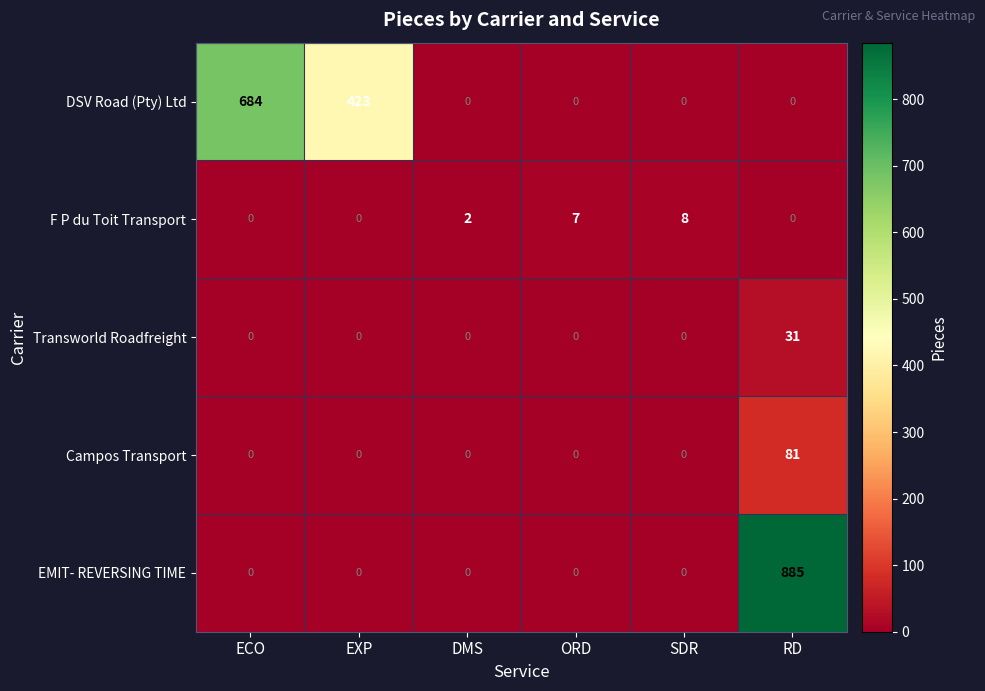

What is the total value across all series at RD?

997